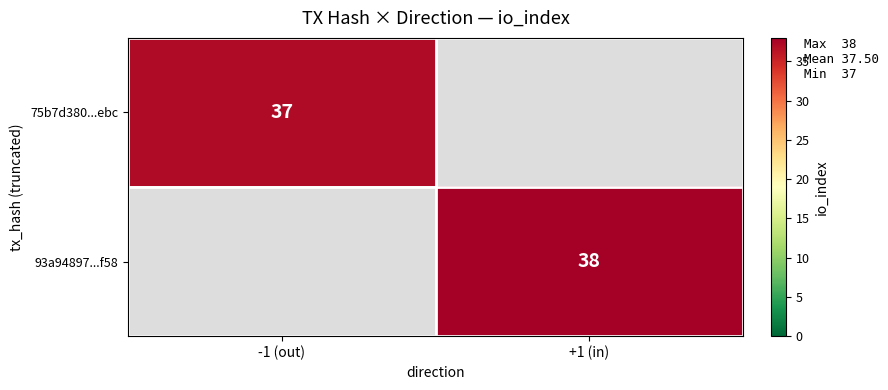

True or false: 75b7d380...ebc has a value of 55.8 at -1 (out).

False